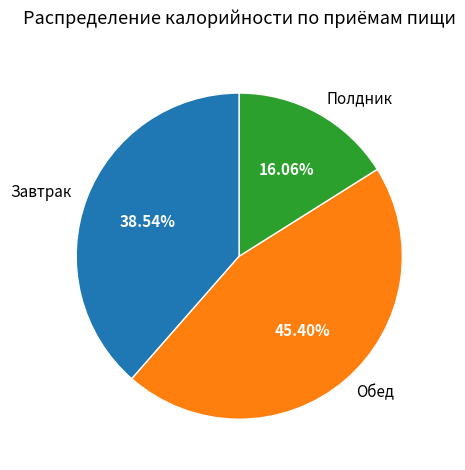

What is the smallest slice in the pie chart?

Полдник